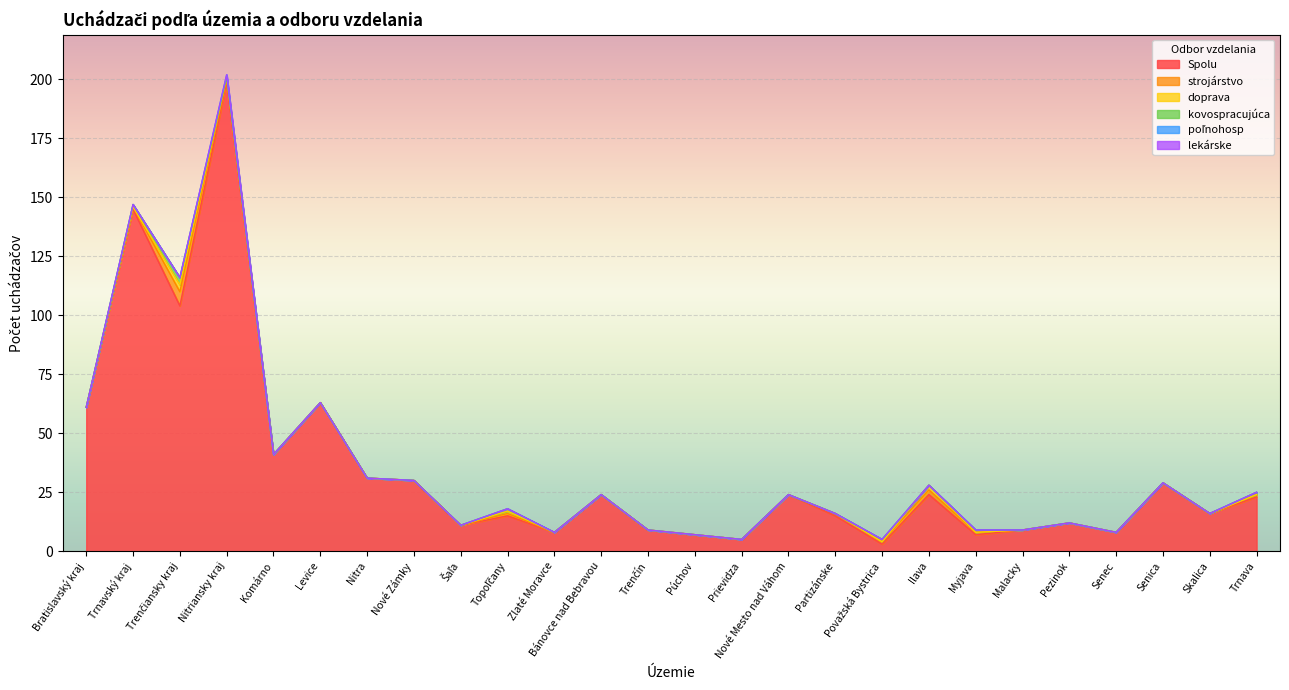

At Senica, list the series in order from smallest to largest.

strojárstvo, doprava, kovospracujúca, poľnohosp, lekárske, Spolu